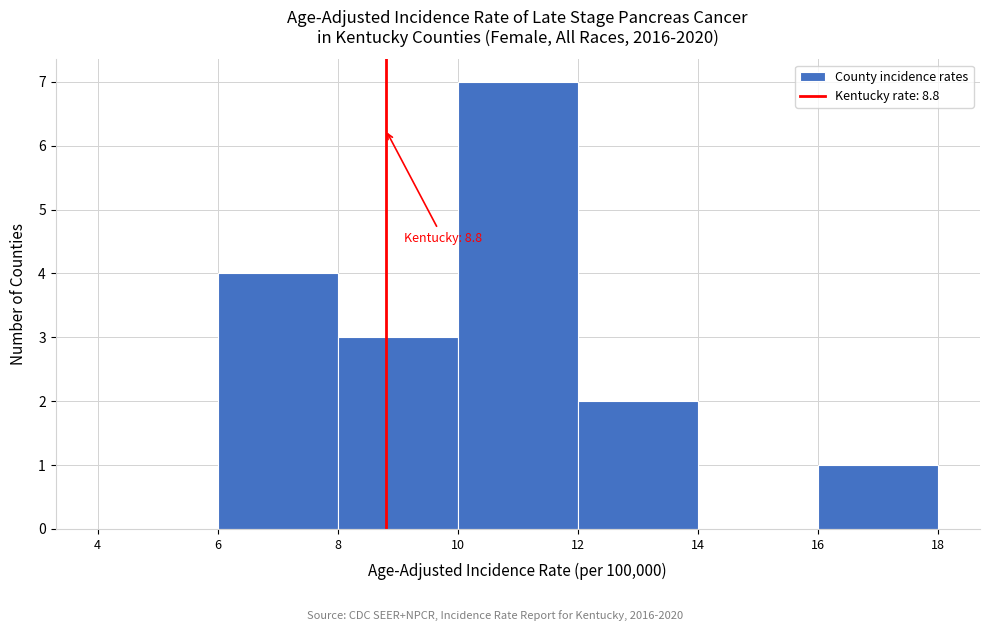

Which range on the x-axis has the tallest bar?

10 to 12